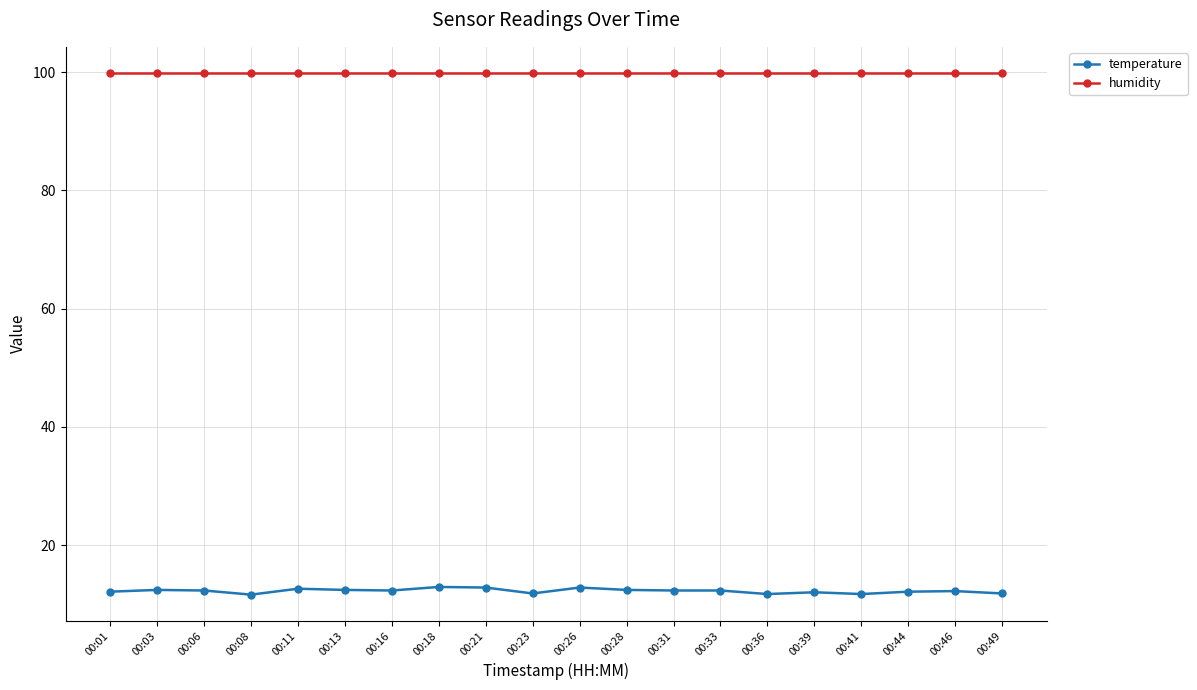

What is the difference between the maximum and second lowest values in the temperature series?

1.2